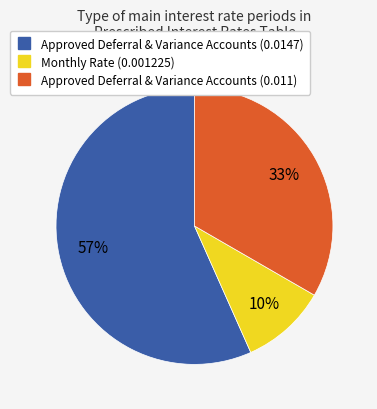

Does any single category account for the majority?

Yes